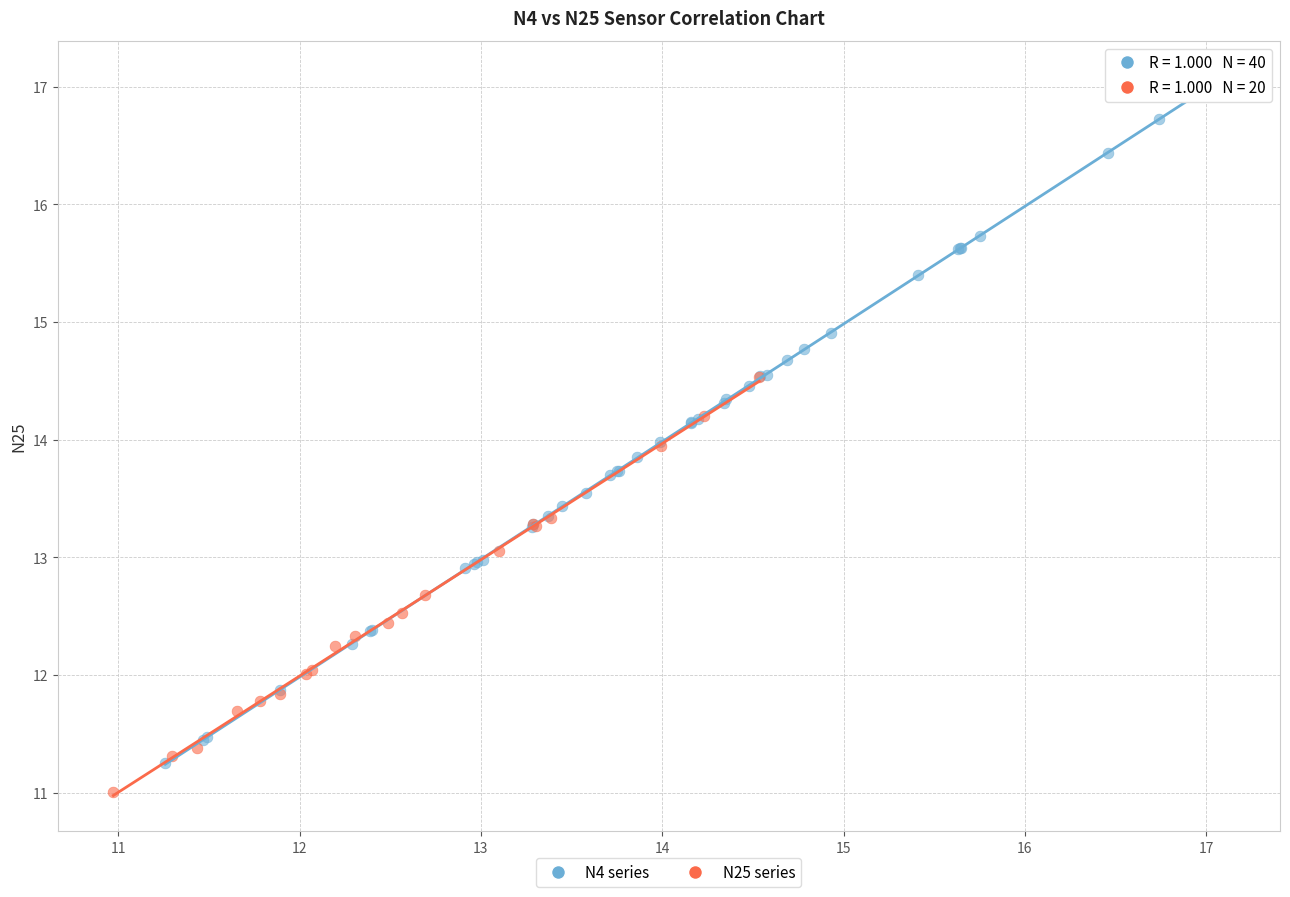

Which series has the widest spread of Y values?

N4 series